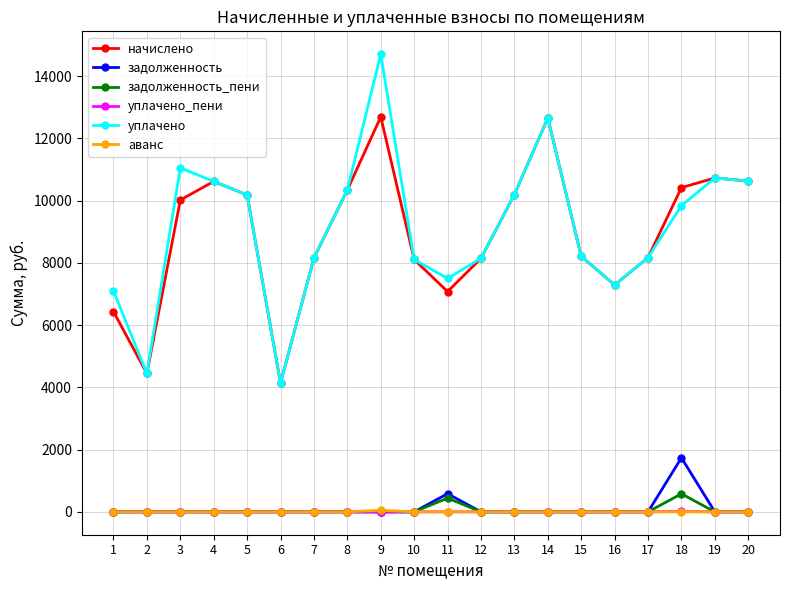

Is it true that аванс equals 0.0 at 19?

True